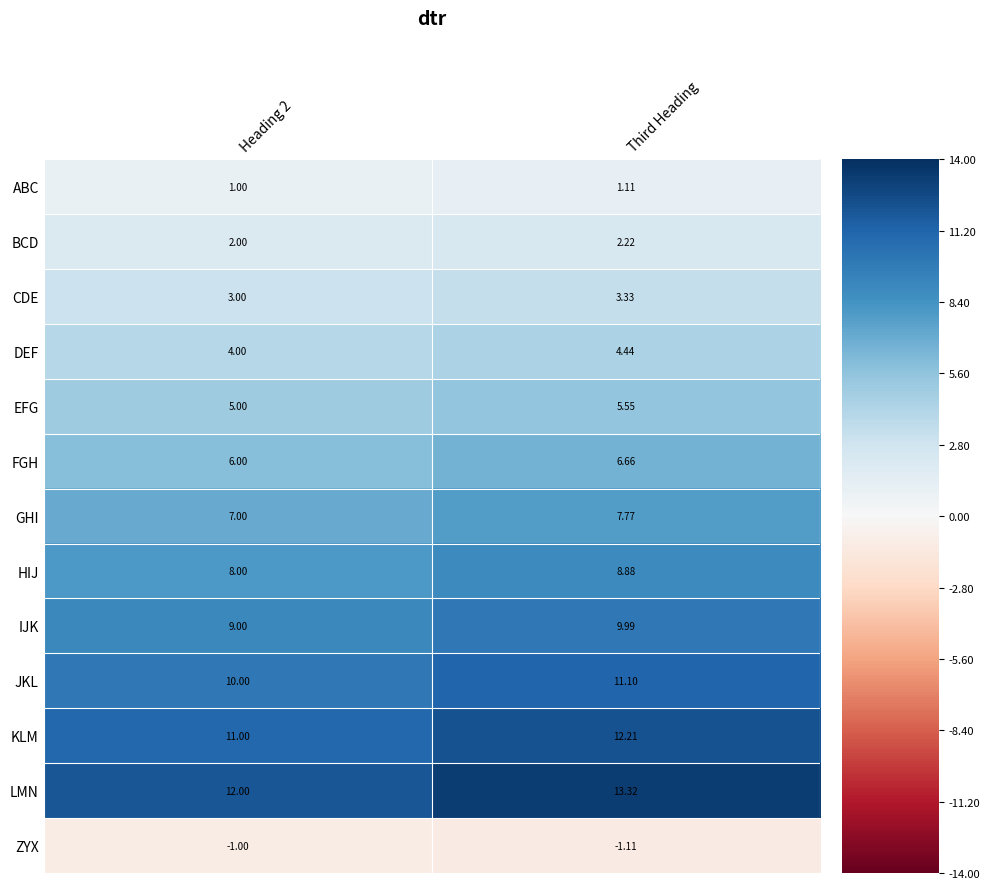

What is the spread (max minus min) of values at Heading 2?

13.0